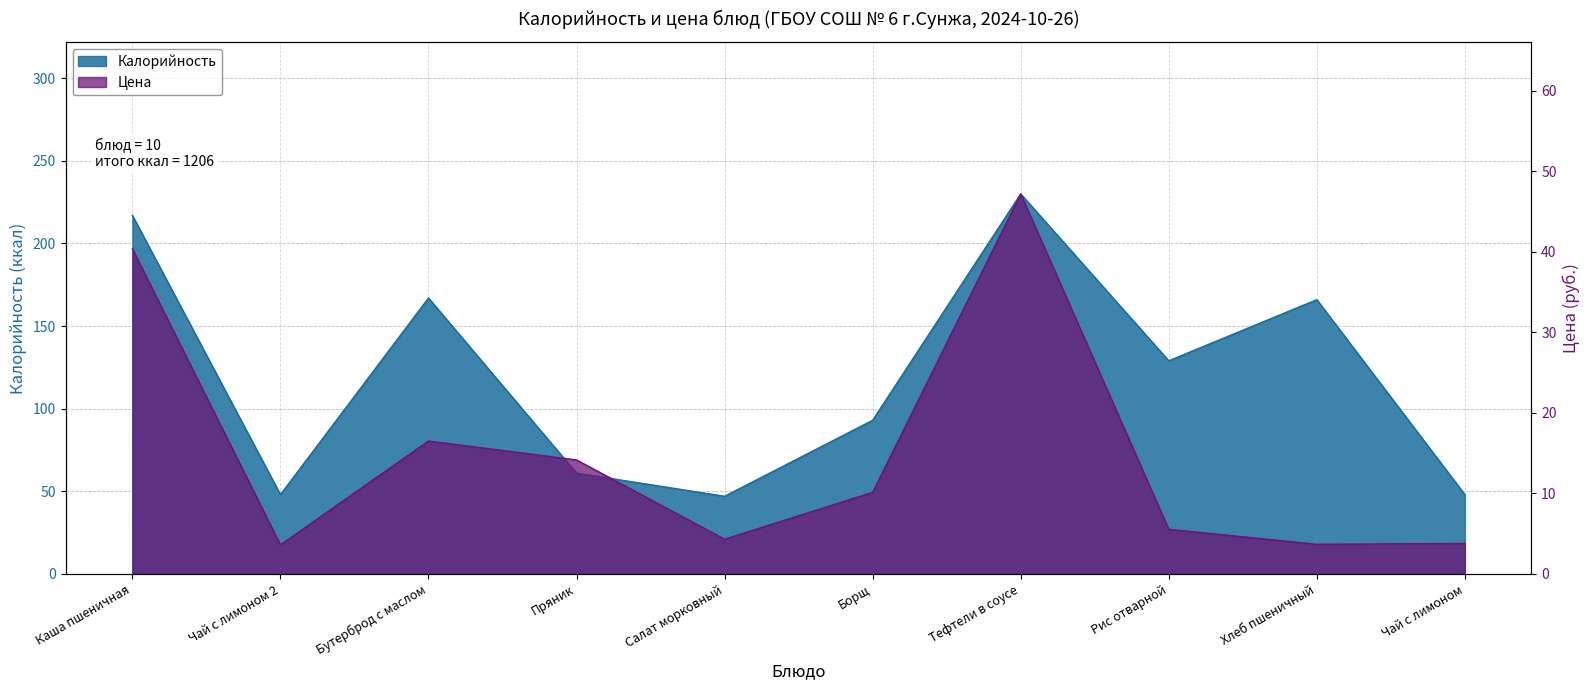

What is the difference between the Калорийность values at Тефтели в соусе and Каша пшеничная?

13.0